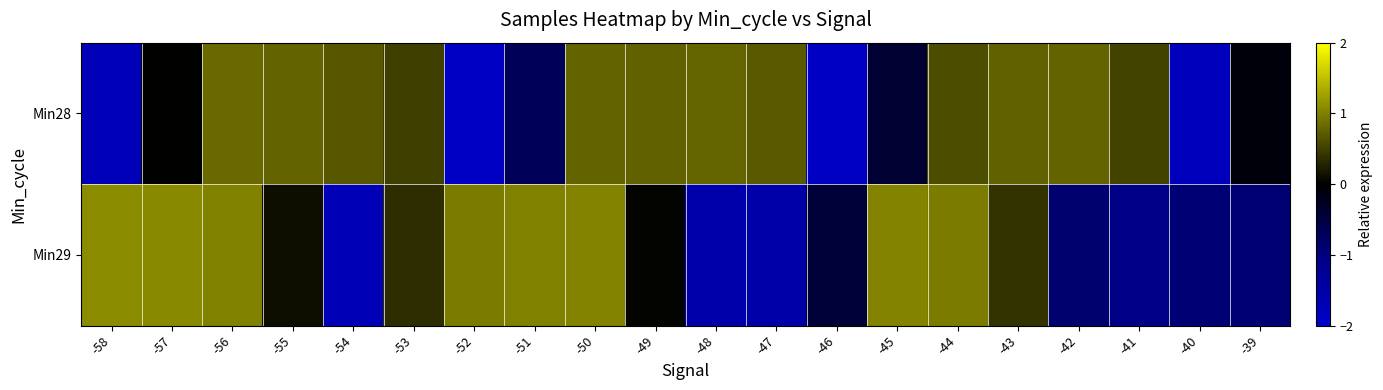

What is the spread (max minus min) of values at -41?

1.6